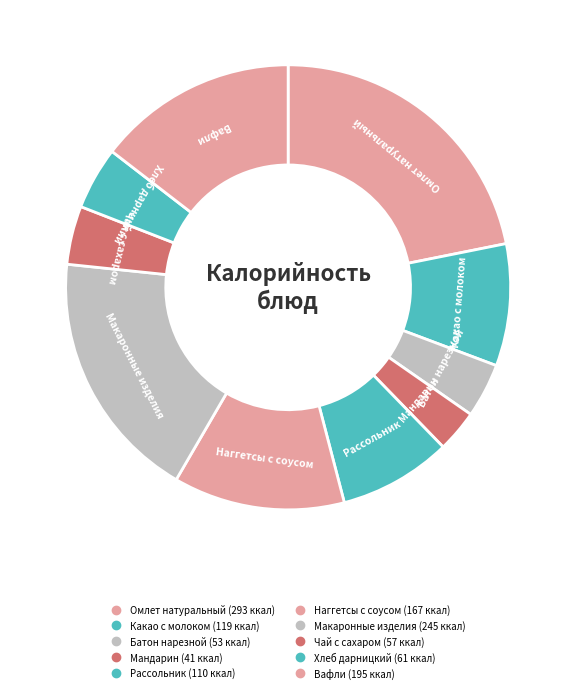

The Рассольник slice represents 8% of the pie. True or false?

True